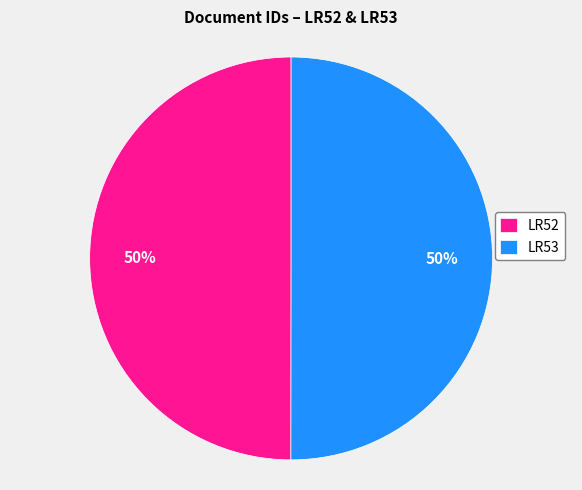

True or false: LR53 accounts for 50% of the total.

True